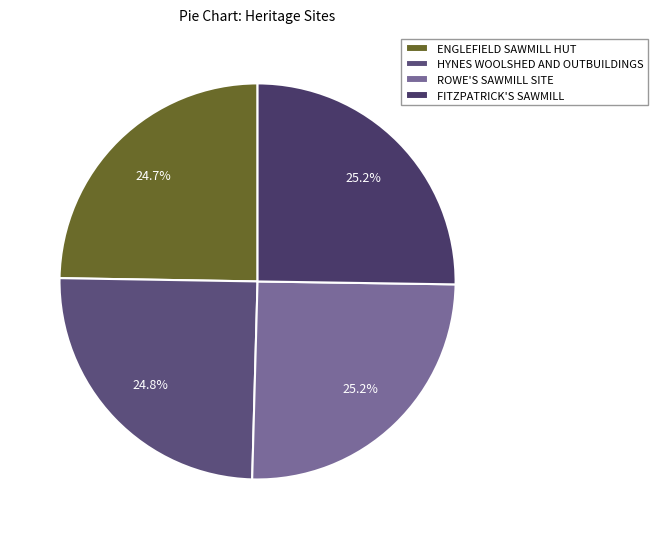

What is the ratio of the value at FITZPATRICK'S SAWMILL to the value at ENGLEFIELD SAWMILL HUT?

1.0